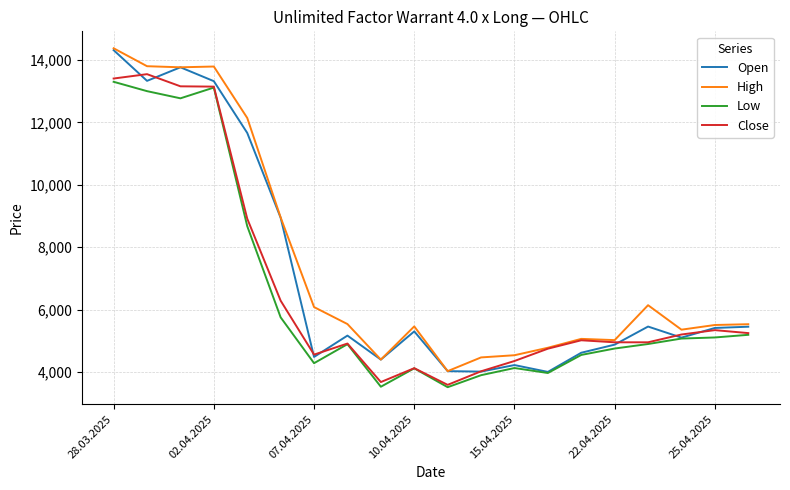

True or false: High and Low intersect in this chart.

False